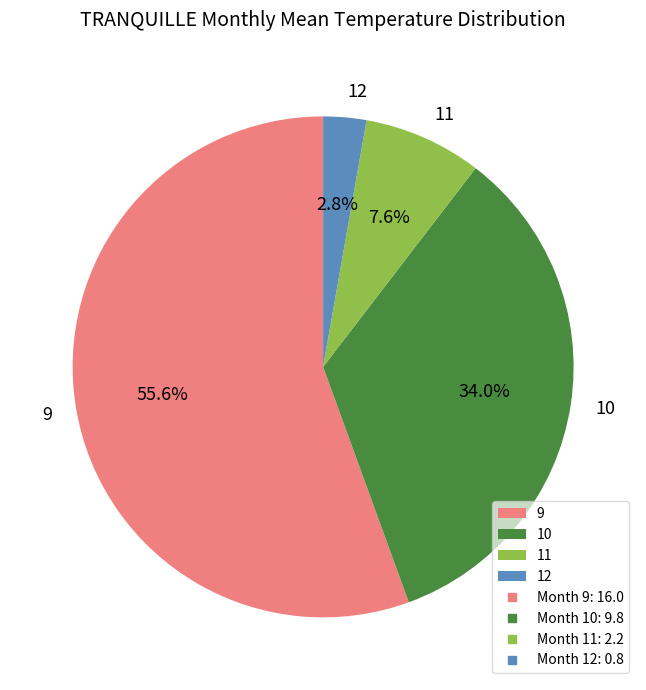

The 11 slice represents 14% of the pie. True or false?

False